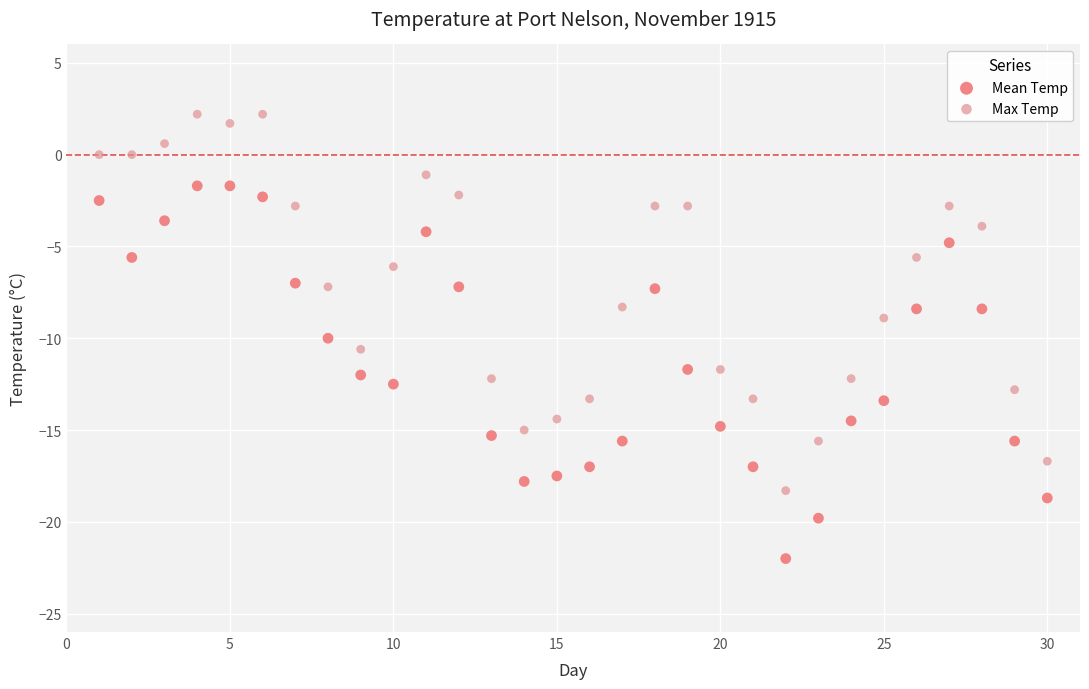

Which series reaches the maximum Y coordinate?

Max Temp